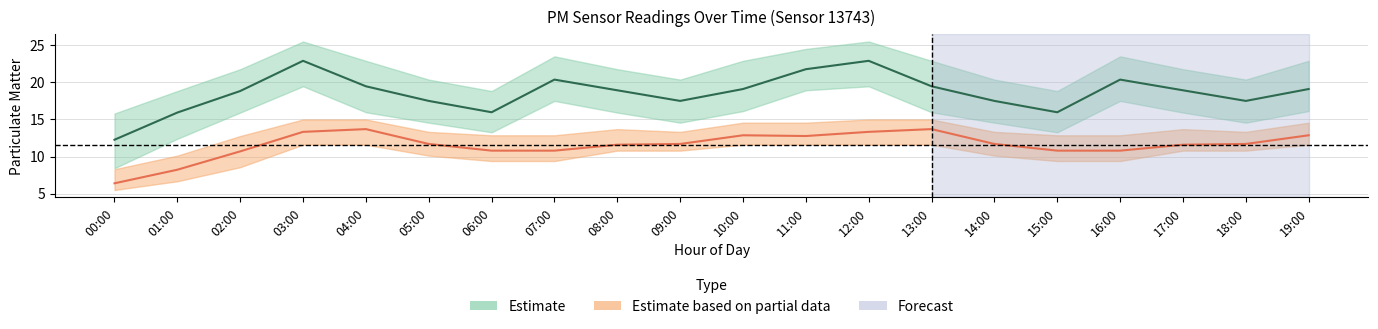

The P2 series shows 11.7 at 18:00. True or false?

True